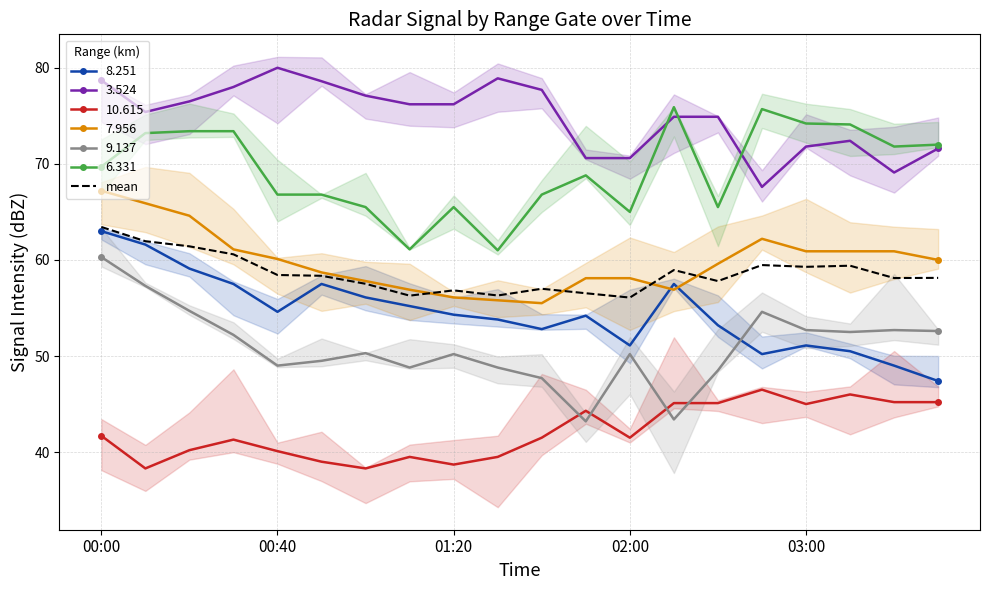

What is the ratio of the value at 18 to the value at 5?

1.0